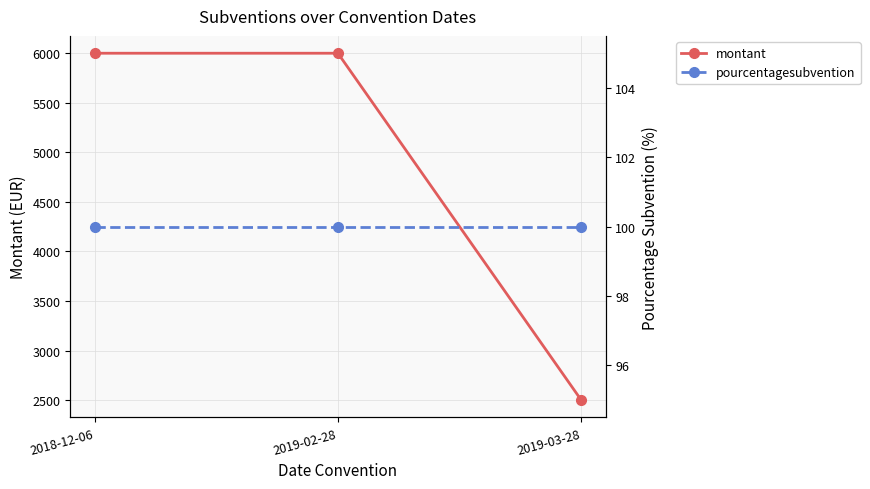

What is the spread (max minus min) of values at 2018-12-06?

5900